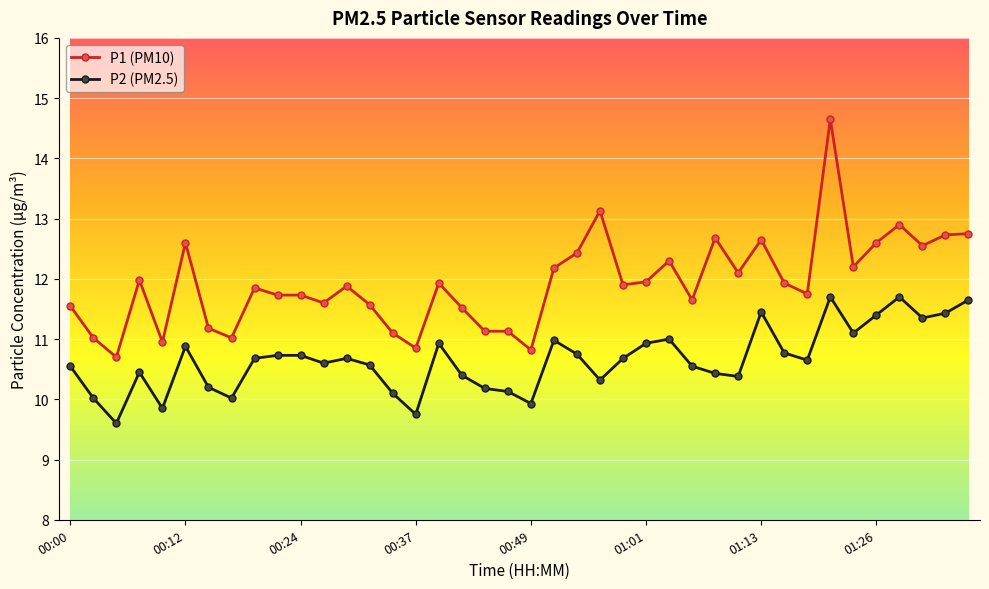

True or false: P2 (PM2.5) and P1 (PM10) intersect in this chart.

False